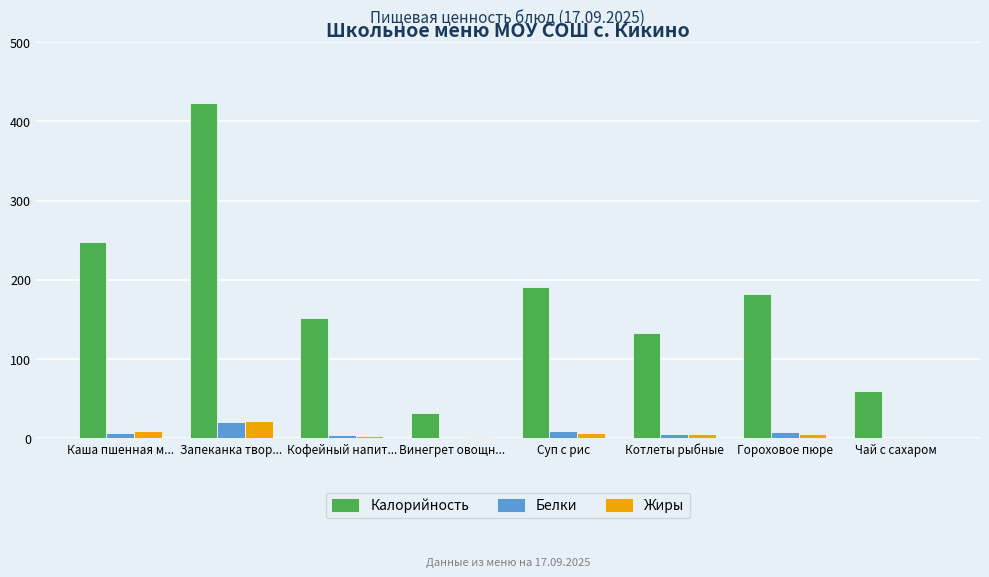

What is the approximate value of Белки at Гороховое пюре?

8.0